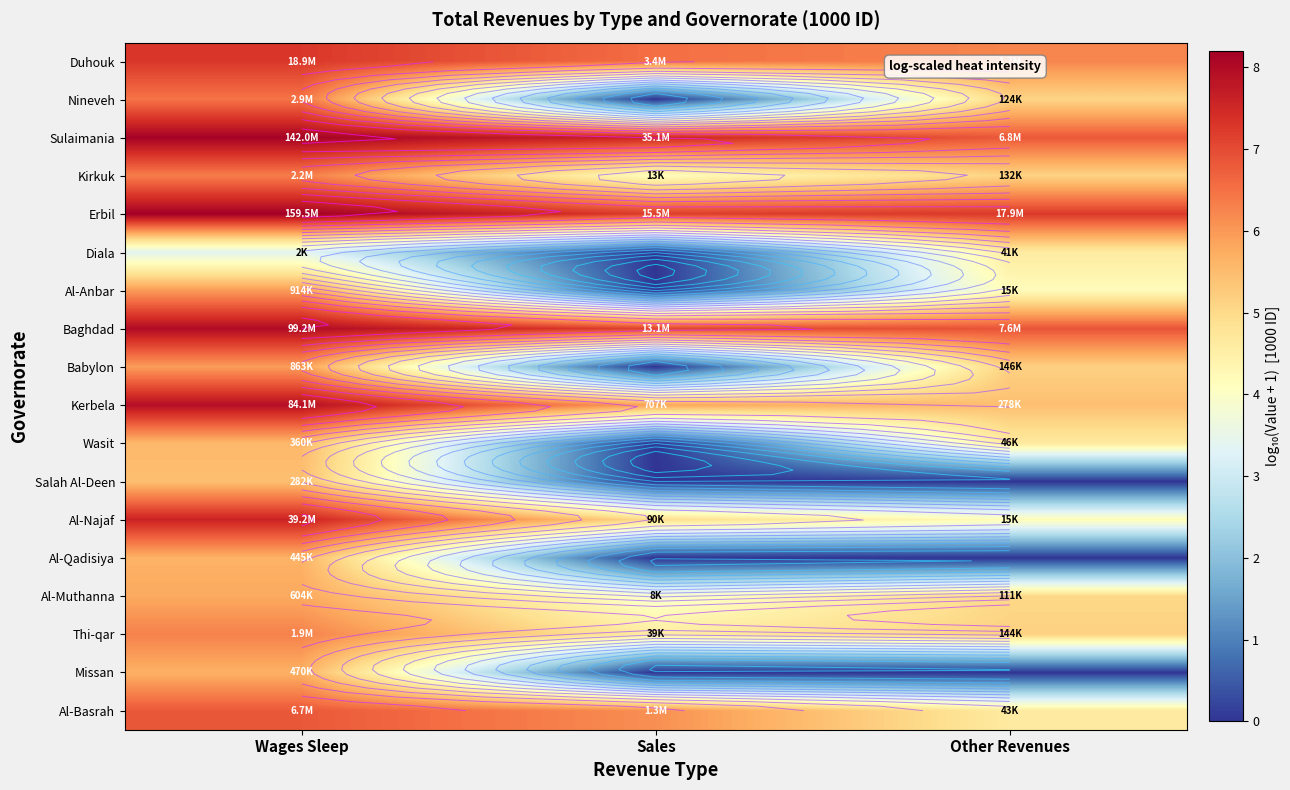

Which label corresponds to the smallest value in the chart?

Sales